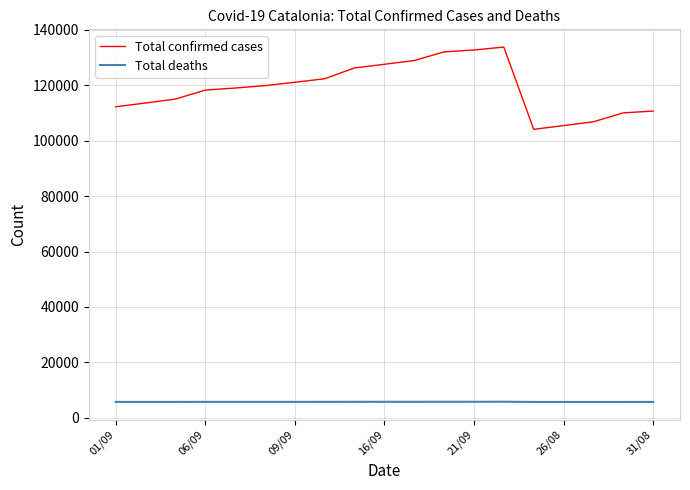

True or false: Total confirmed cases and Total deaths cross at least once.

False